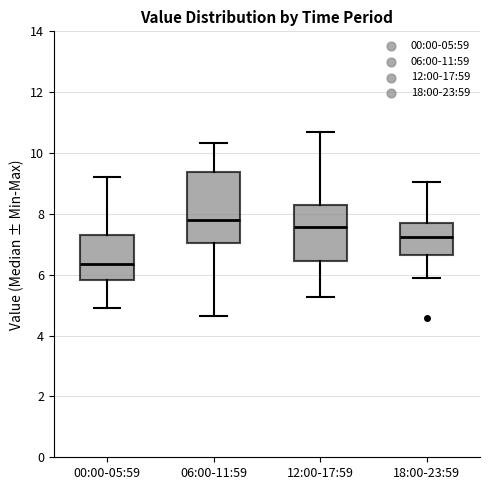

Reading left to right, transcribe this box plot: for each box, give where its median line is, the range the box spans, and where its two whiskers end, as read against the y-axis. The values are not printed on the chart, so give them approximately, as read against the axis.

00:00-05:59: median 6.4, box 5.8 to 7.4, whiskers 5.0 to 9.2
06:00-11:59: median 7.8, box 7.0 to 9.4, whiskers 4.6 to 10.4
12:00-17:59: median 7.6, box 6.4 to 8.2, whiskers 5.2 to 10.8
18:00-23:59: median 7.2, box 6.6 to 7.6, whiskers 6.0 to 9.0